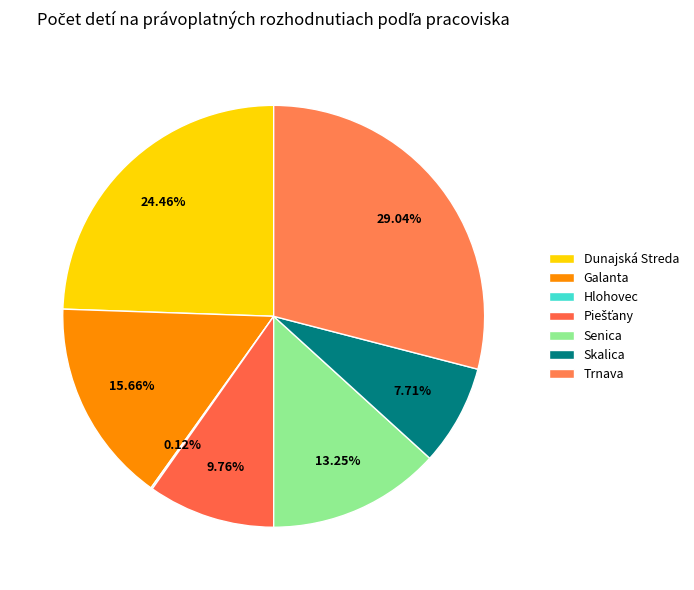

Is there any slice that represents more than half of the pie?

No